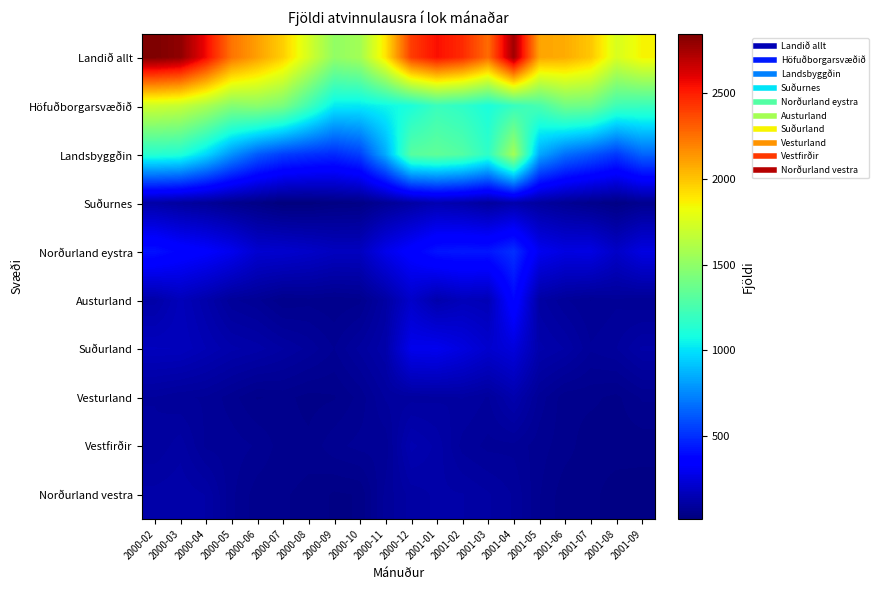

At how many categories does at least one series exceed 1973?

13